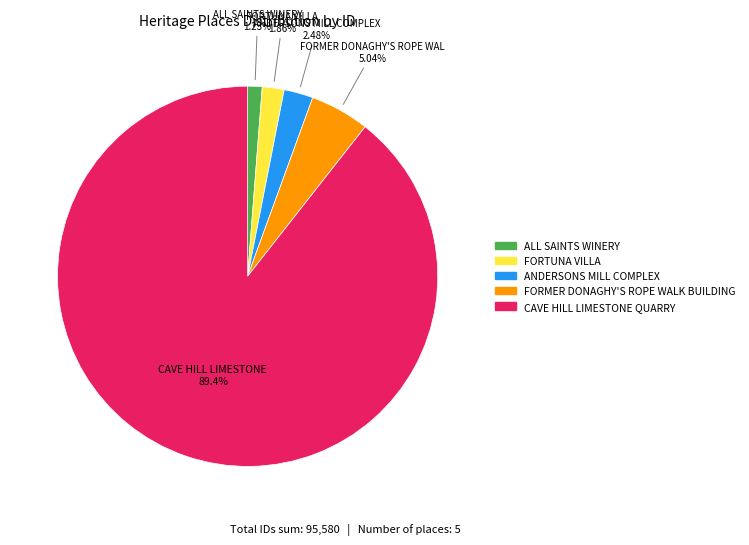

Is there any slice that represents more than half of the pie?

Yes